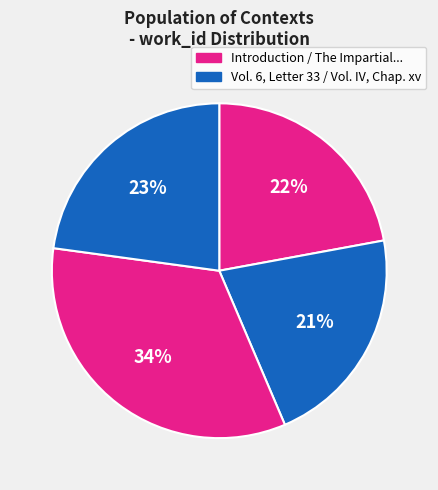

Is there any slice that represents more than half of the pie?

No